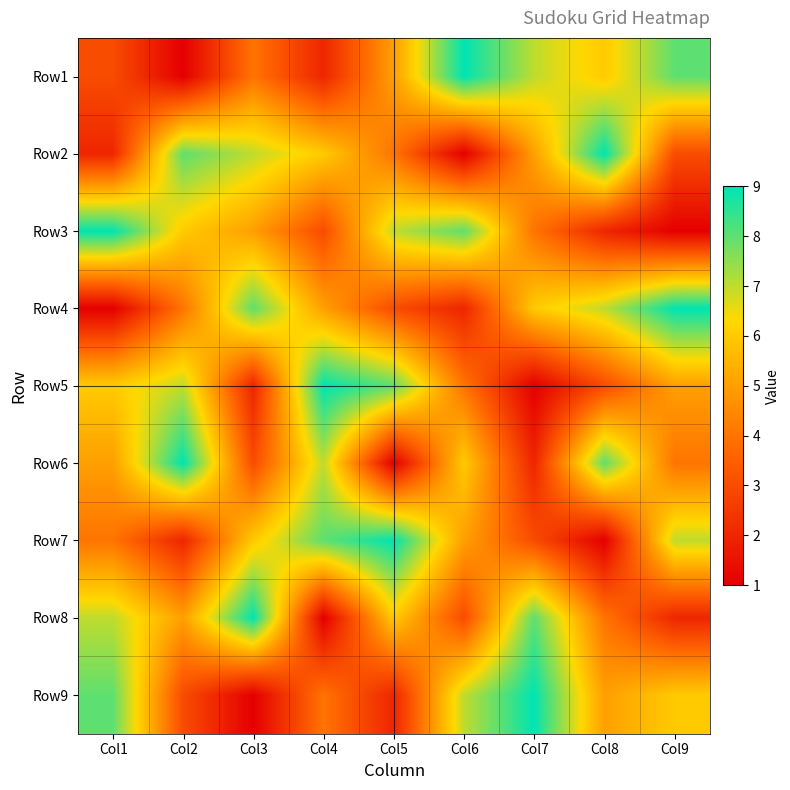

At how many categories does at least one series exceed 8?

9